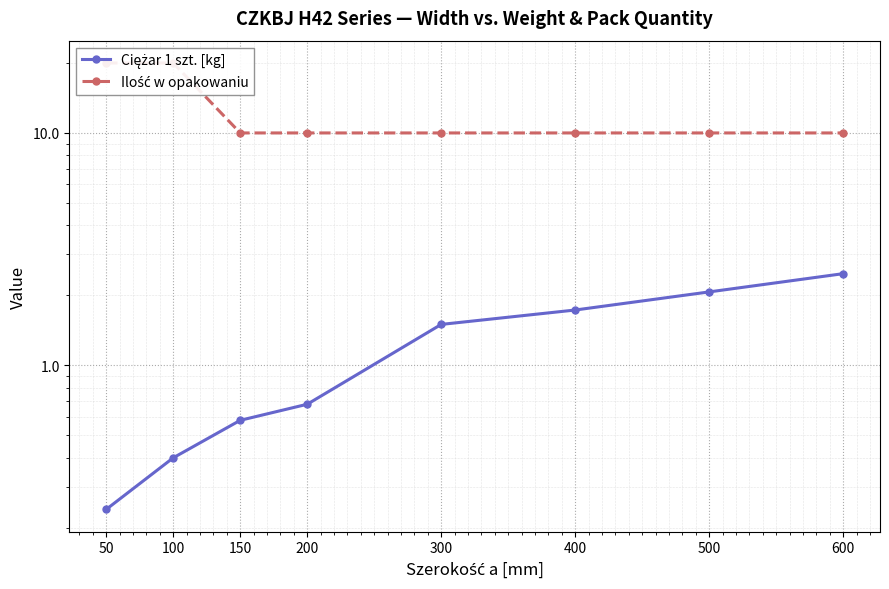

Read the Ilość w opakowaniu value at 200.

10.0